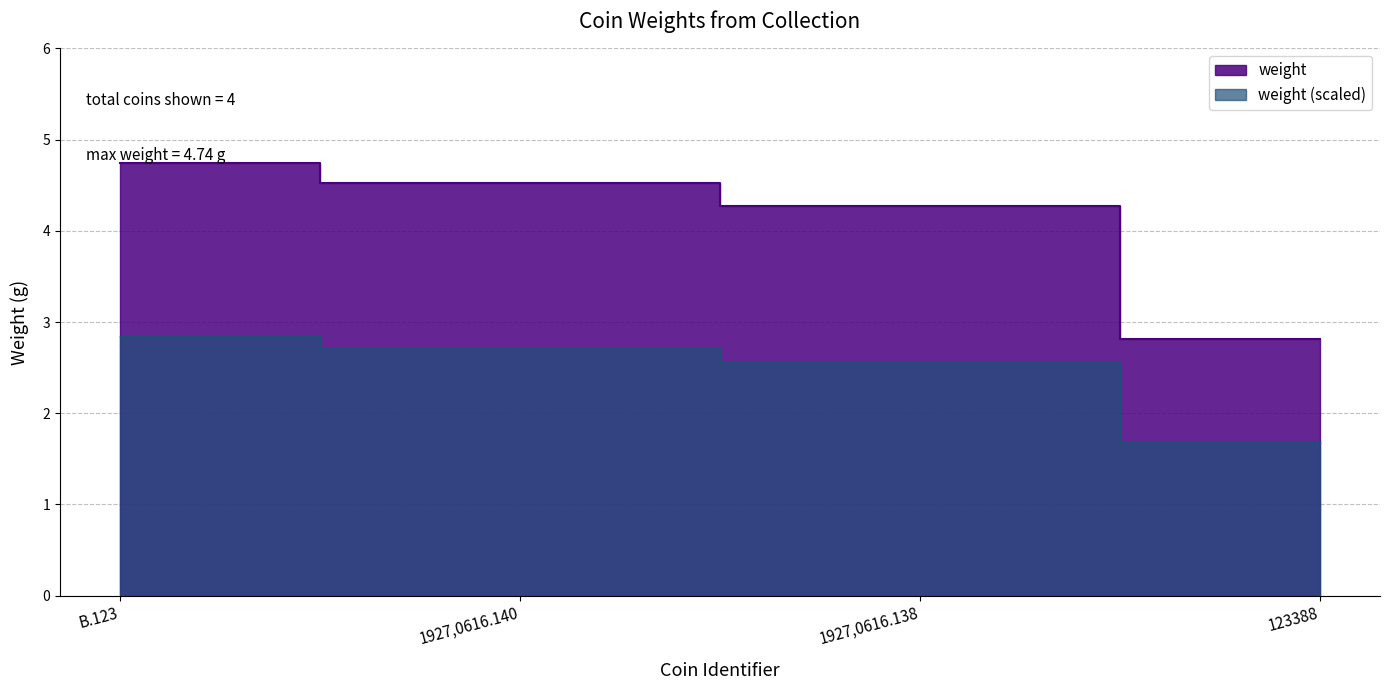

What is the label of the 4th point from the right?

B.123